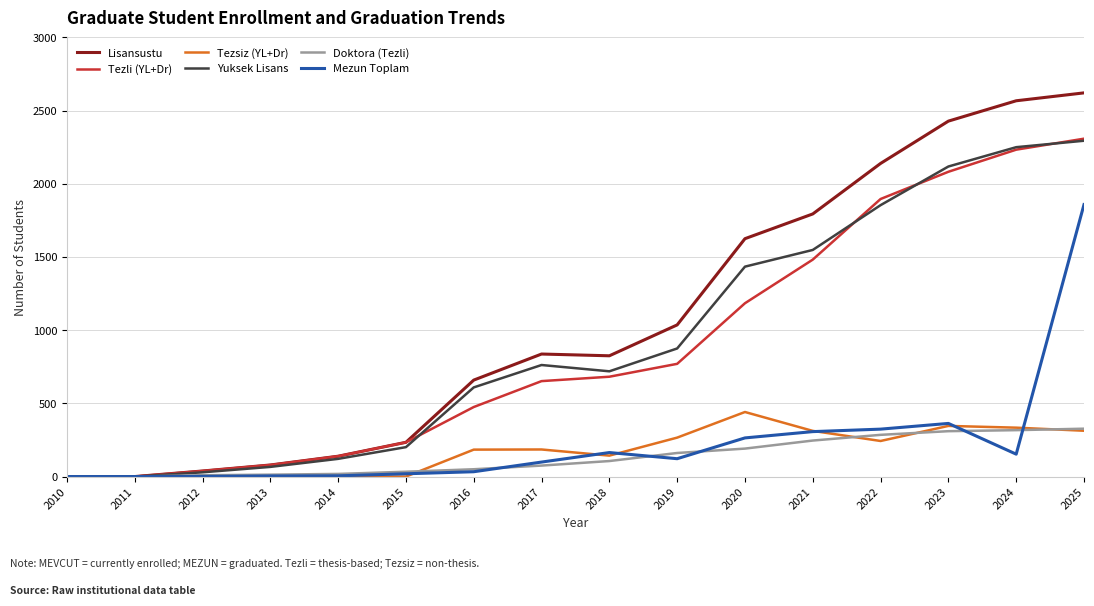

At which label does Tezli (YL+Dr) reach its peak?

2025